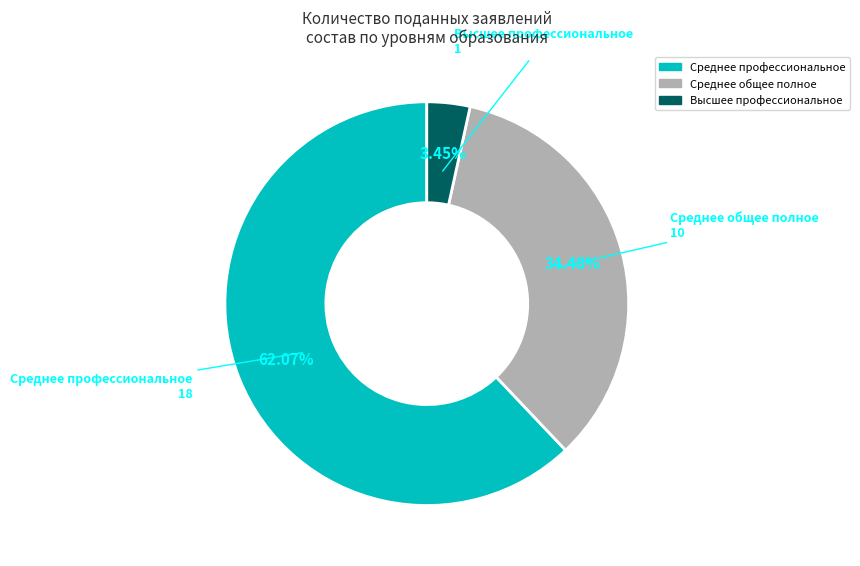

Is there a majority slice in this chart?

Yes